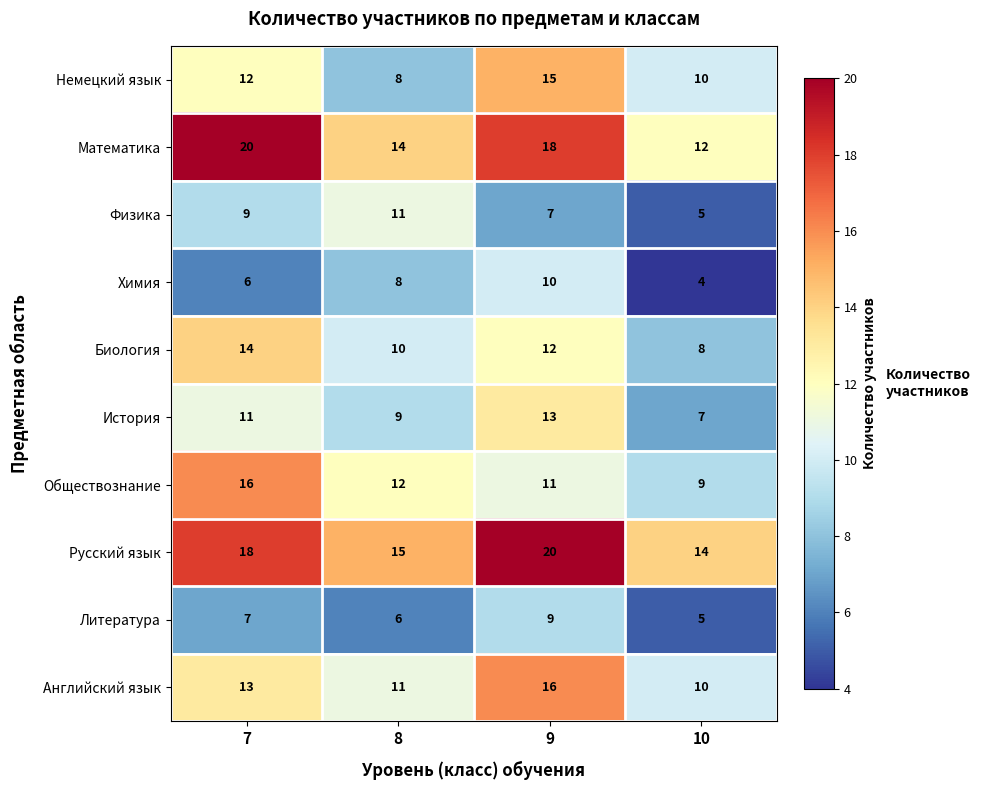

What is the lowest value of the Биология series?

8